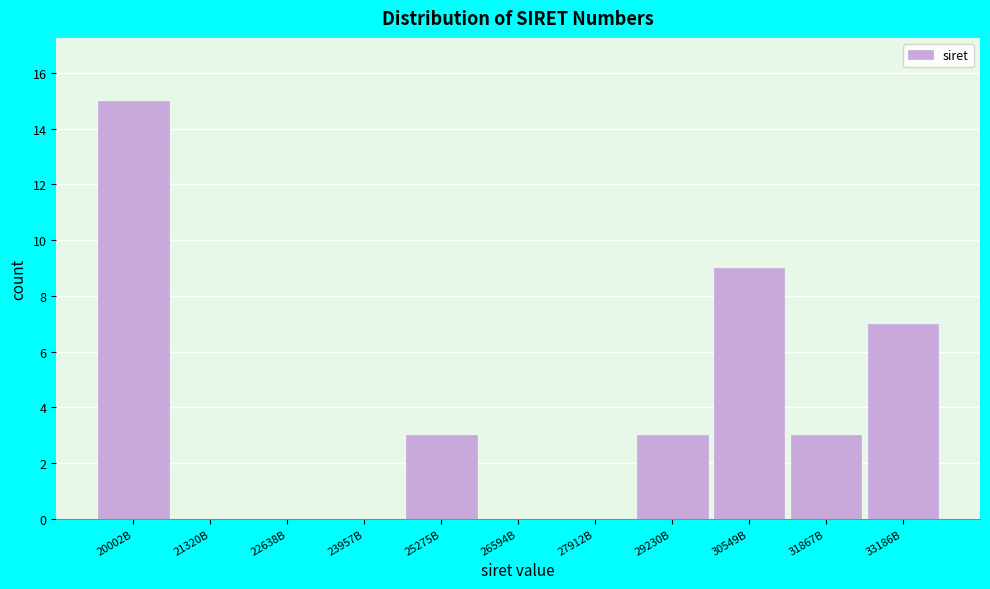

Reading left to right, what are all the values shown in this chart?

20002B=15	21320B=0	22638B=0	23957B=0	25275B=3	26594B=0	27912B=0	29230B=3	30549B=9	31867B=3	33186B=7